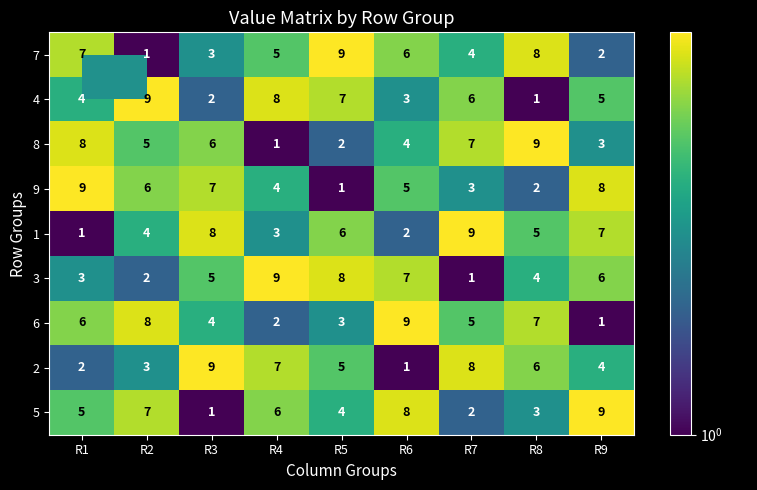

The 1 series shows 8 at R5. True or false?

False